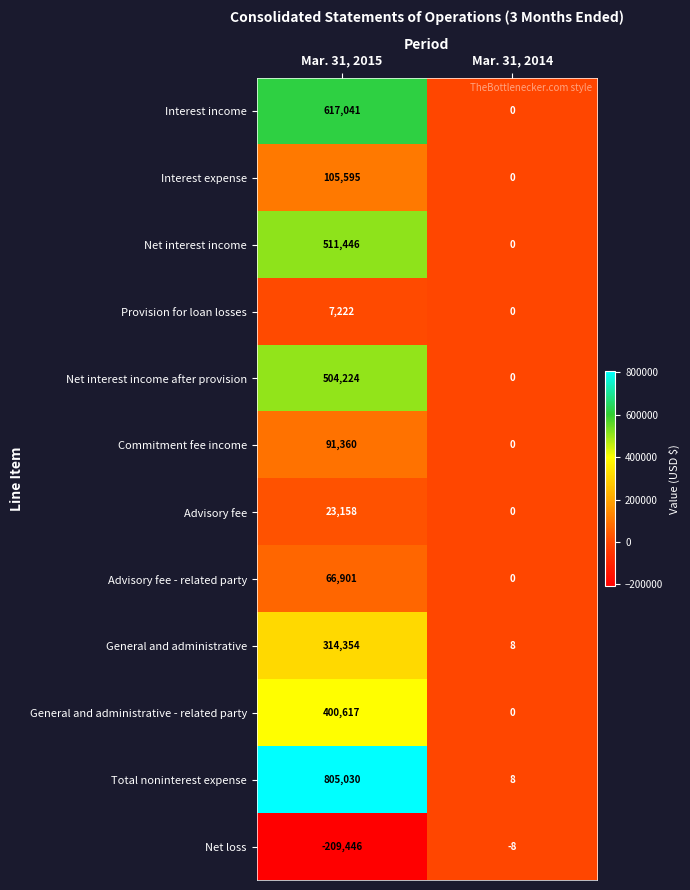

True or false: Commitment fee income has a value of 91360 at Mar. 31, 2015.

True